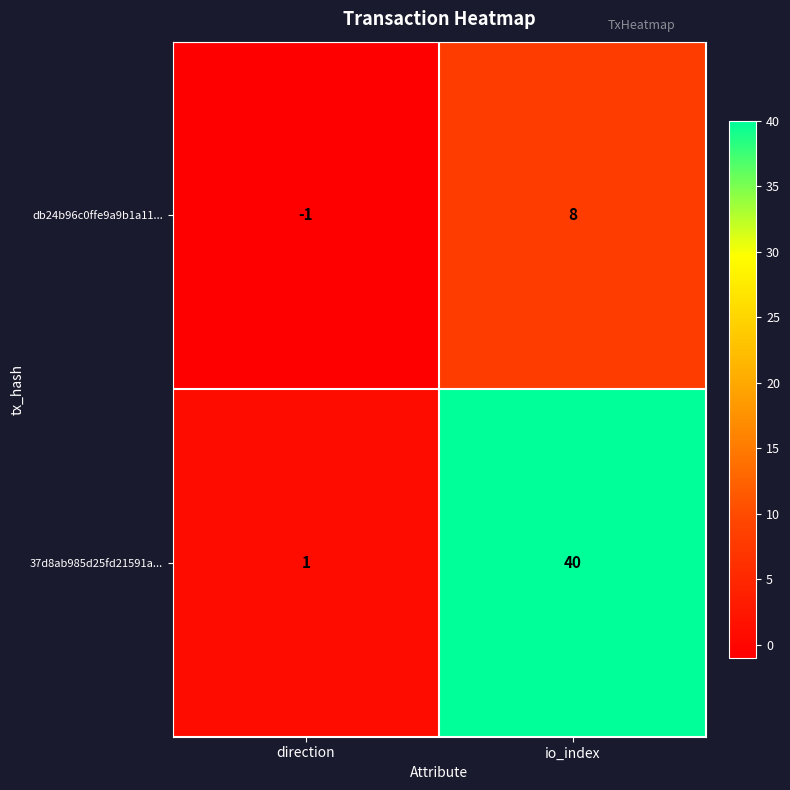

What is the sum of all 37d8ab985d25fd21591a... values?

41